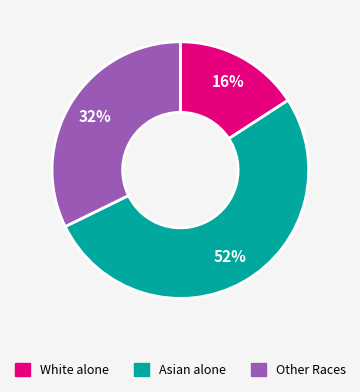

Does any single category account for the majority?

Yes